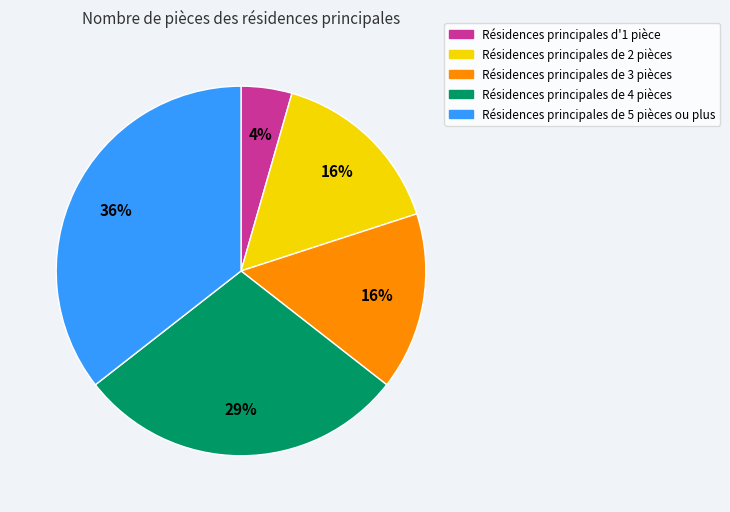

To the nearest percent, what is the average slice percentage?

20%